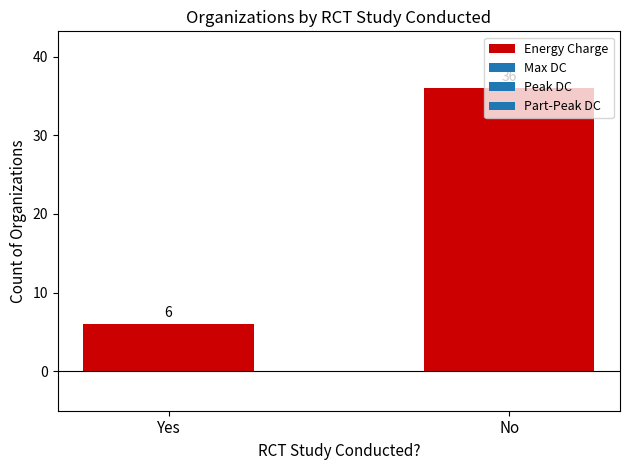

What is the label of the 1st bar from the right?

No